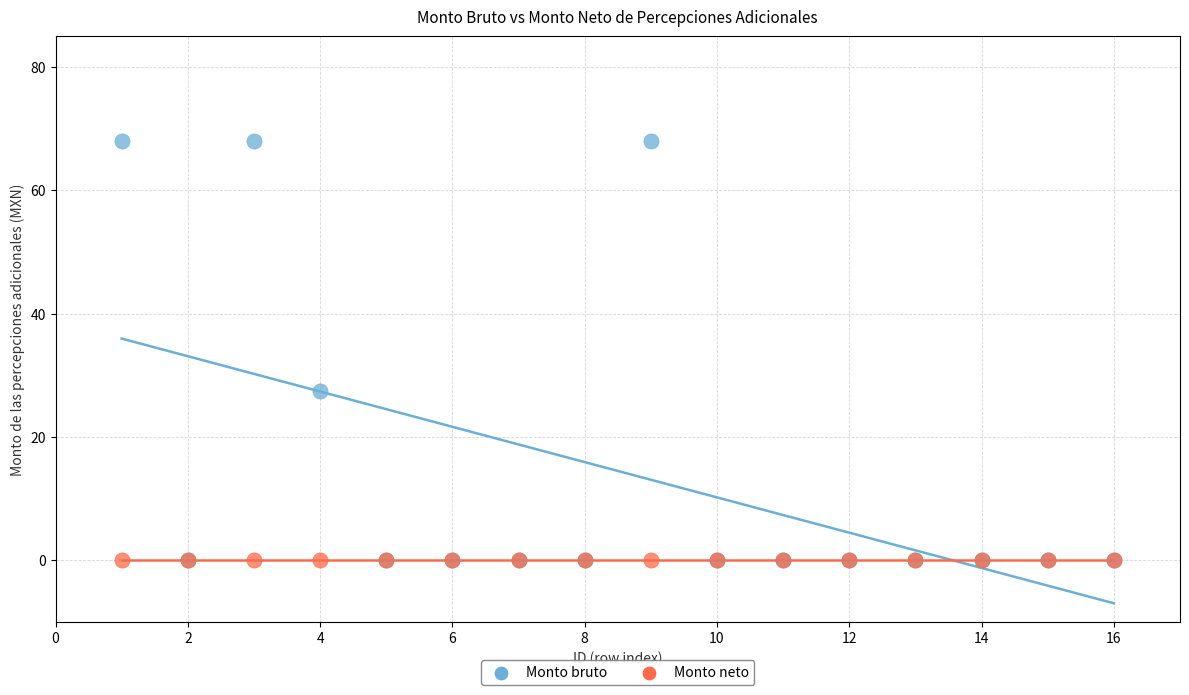

What are all the series names shown in the legend?

Monto bruto, Monto neto